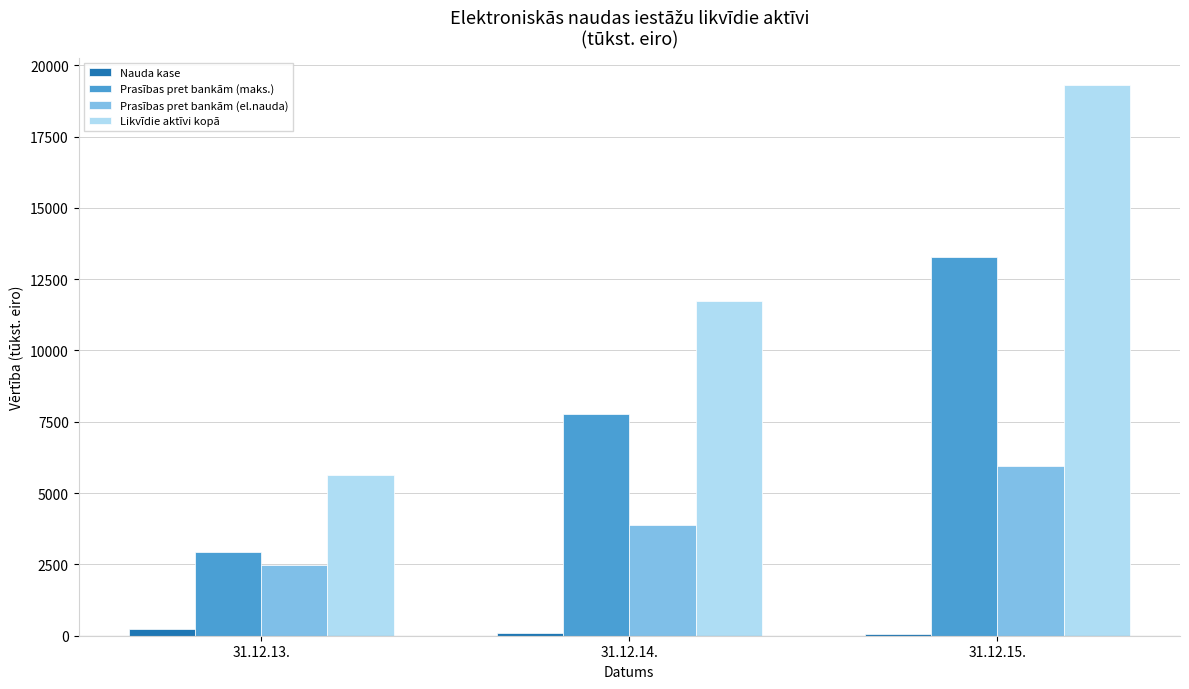

Read the Prasības pret bankām (maks.) value at 31.12.14..

7759.0